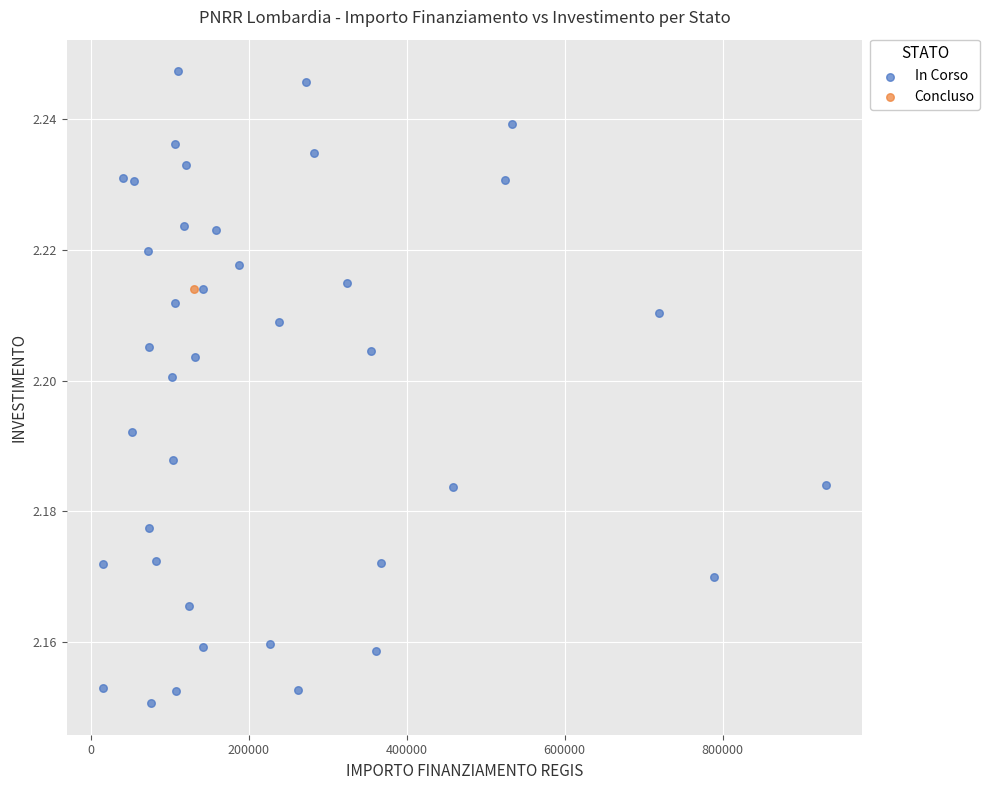

What are all the series names shown in the legend?

In Corso, Concluso